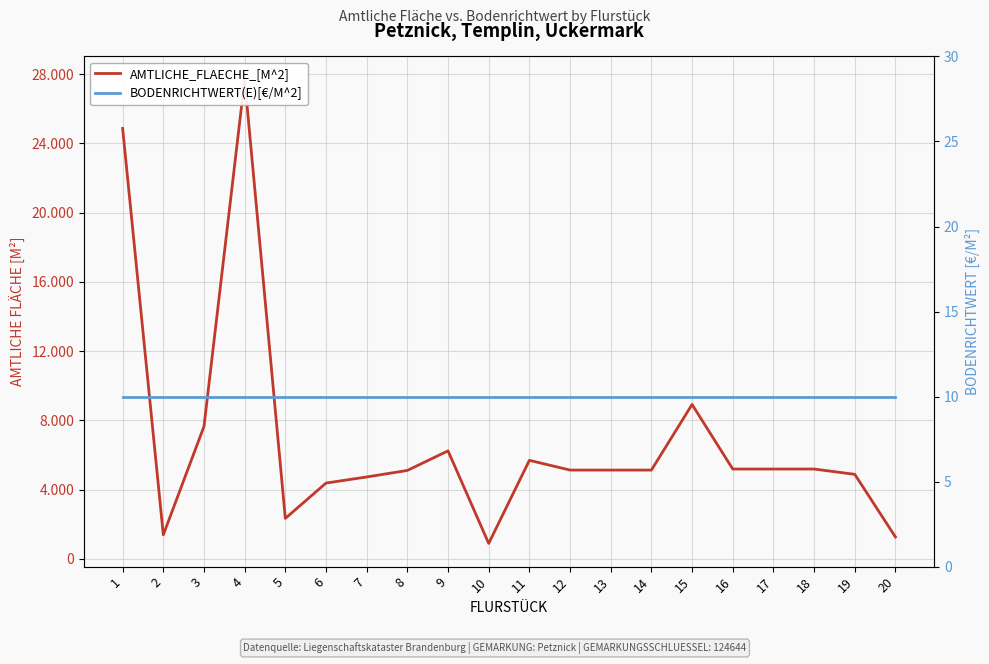

Which category has the highest value in the AMTLICHE_FLAECHE_[M^2] series?

4